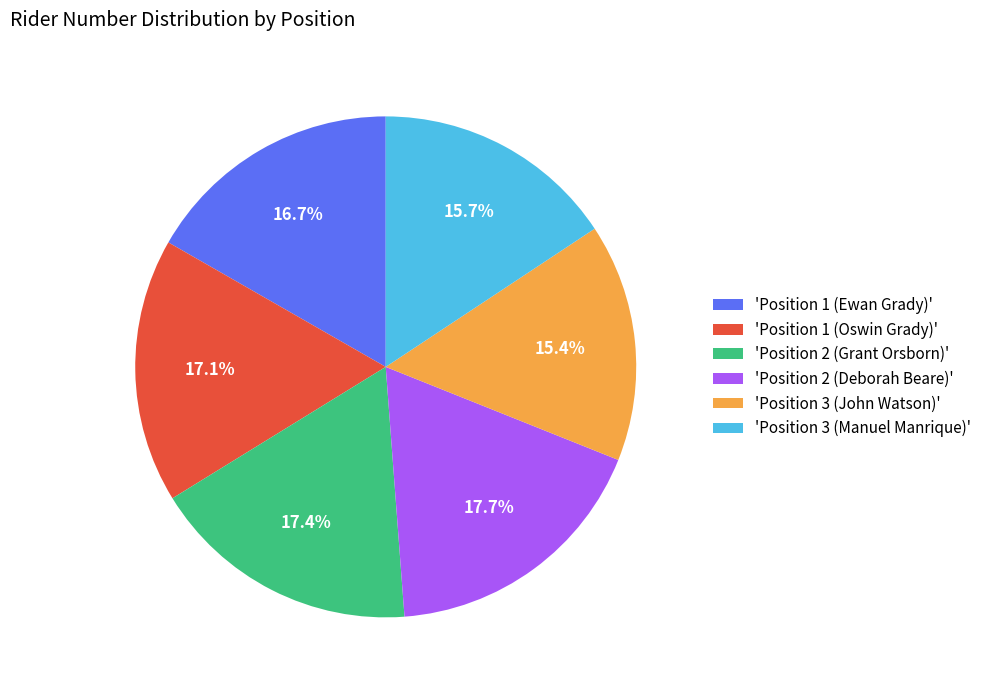

Which has a higher value, 'Position 2 (Grant Orsborn)' or 'Position 3 (John Watson)'?

'Position 2 (Grant Orsborn)'